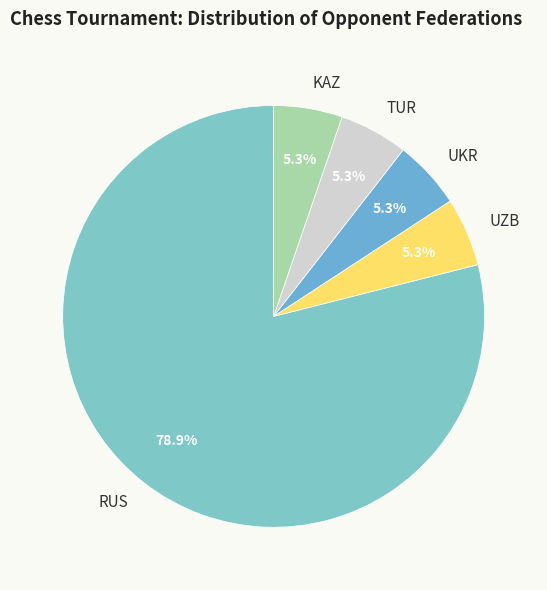

To the nearest percent, what percentage of the pie is UZB?

5%